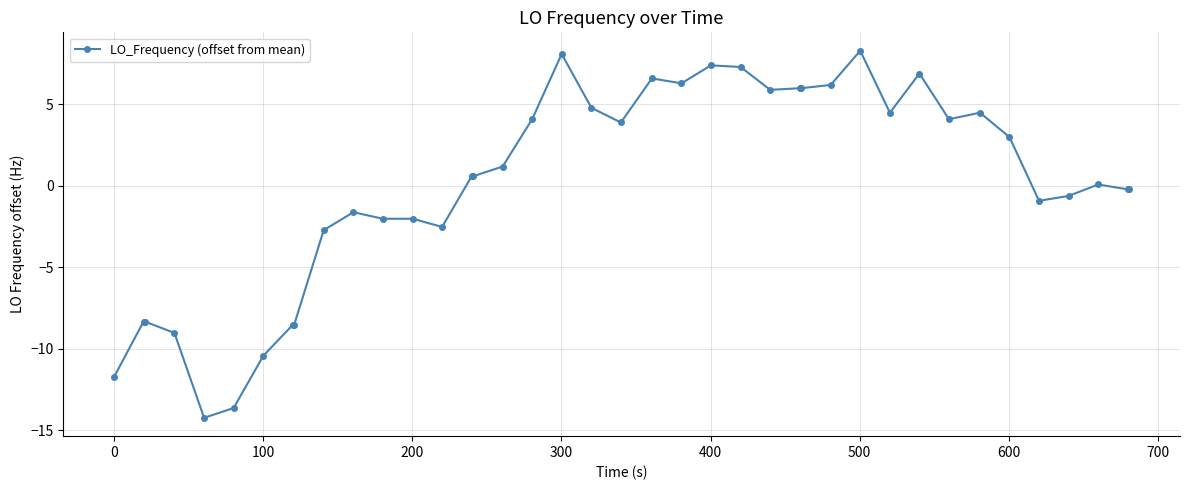

What is the maximum value shown in the chart?

8.3